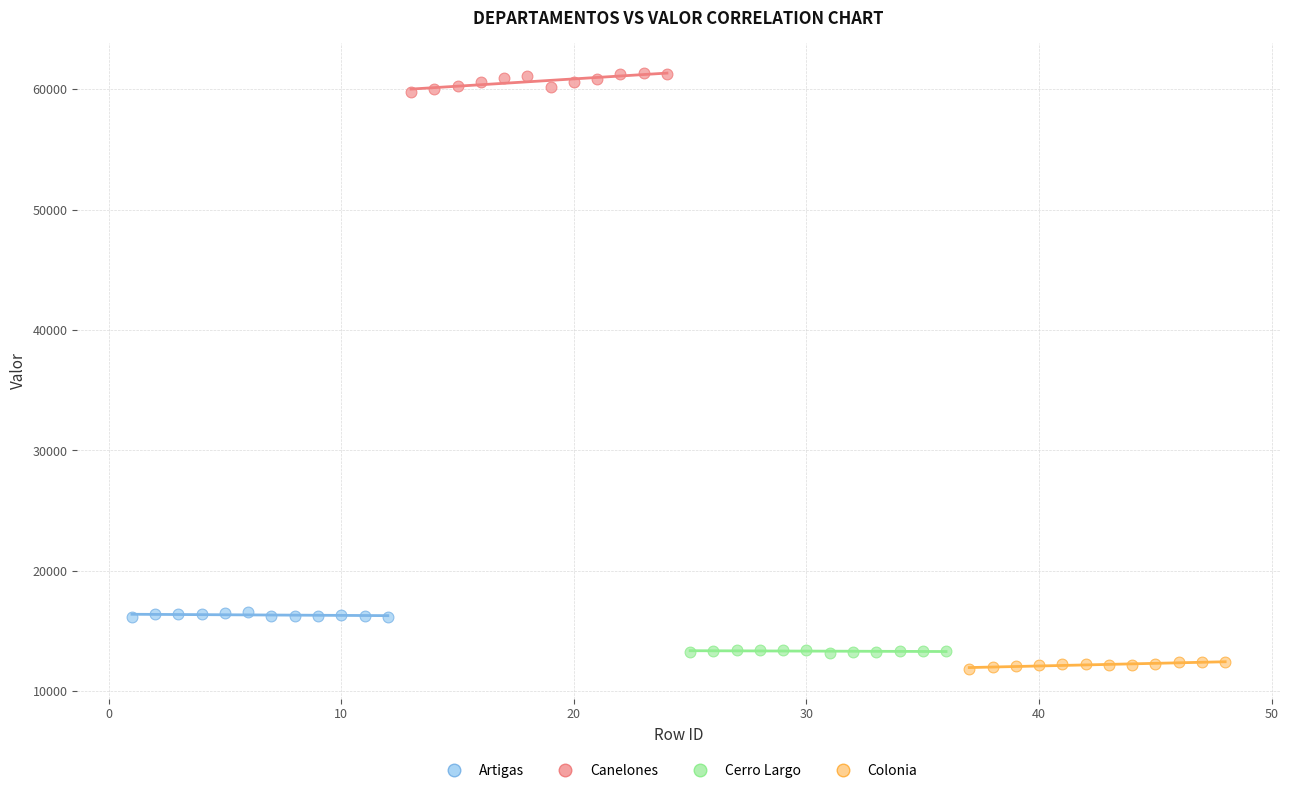

Which series contains the highest Y value?

Canelones